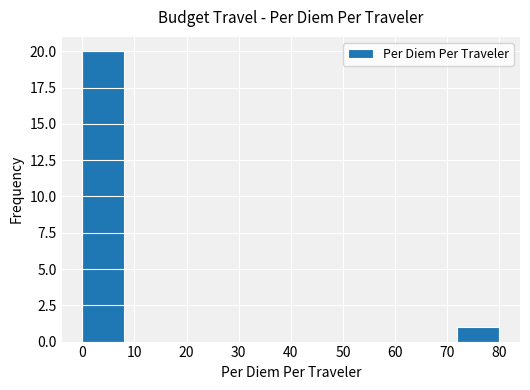

Reading left to right, transcribe this chart: for each bar, give the range it covers on the x-axis and its height. The values are not printed on the chart, so give them approximately, as read against the axis.

0 to 8: 20
8 to 16: 0
16 to 24: 0
24 to 32: 0
32 to 40: 0
40 to 48: 0
48 to 56: 0
56 to 64: 0
64 to 72: 0
72 to 80: 1